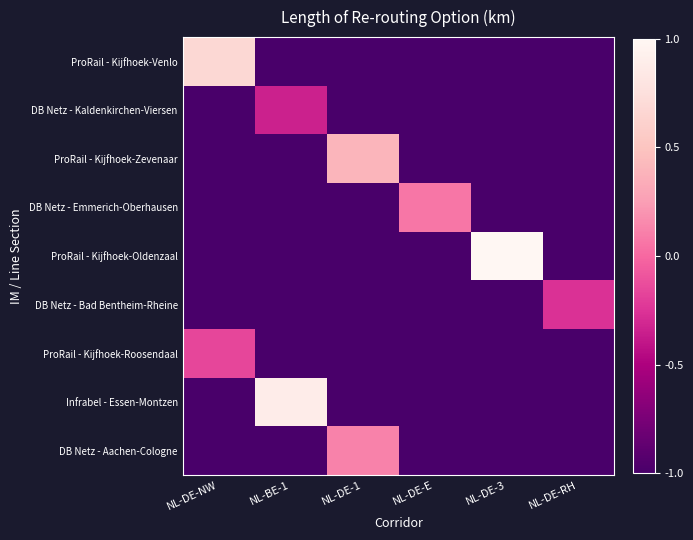

Which series has the widest spread of values?

ProRail - Kijfhoek-Oldenzaal